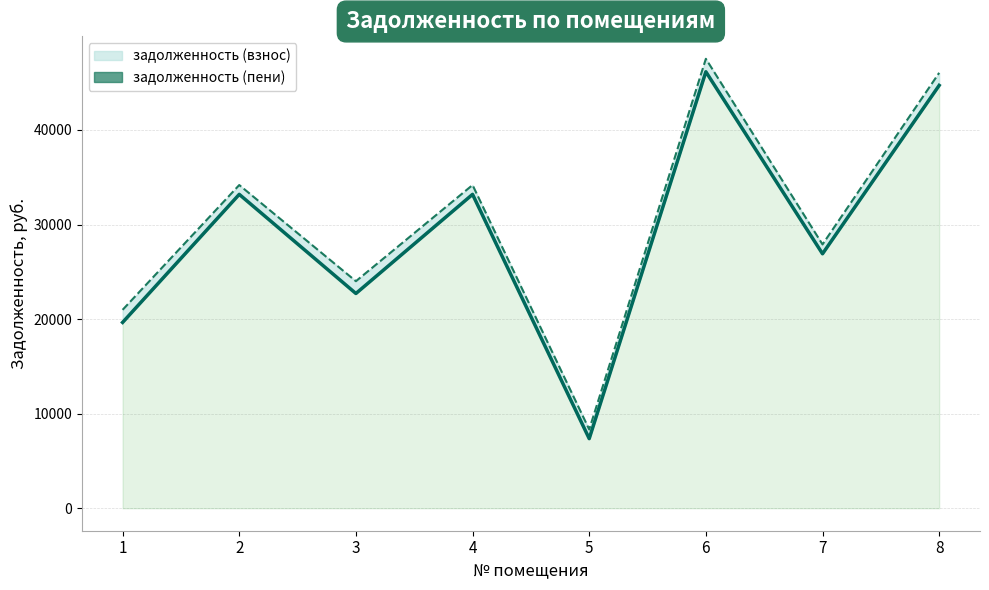

True or false: задолженность (пени) and задолженность (взнос) intersect in this chart.

False